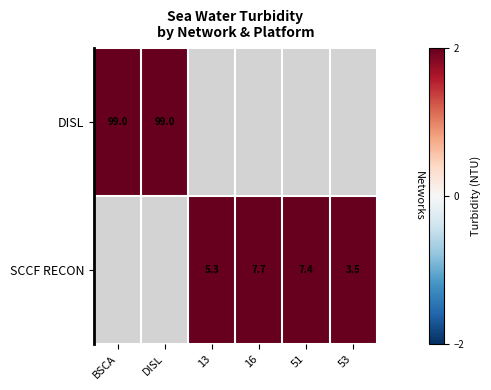

How many series are shown in this chart?

2